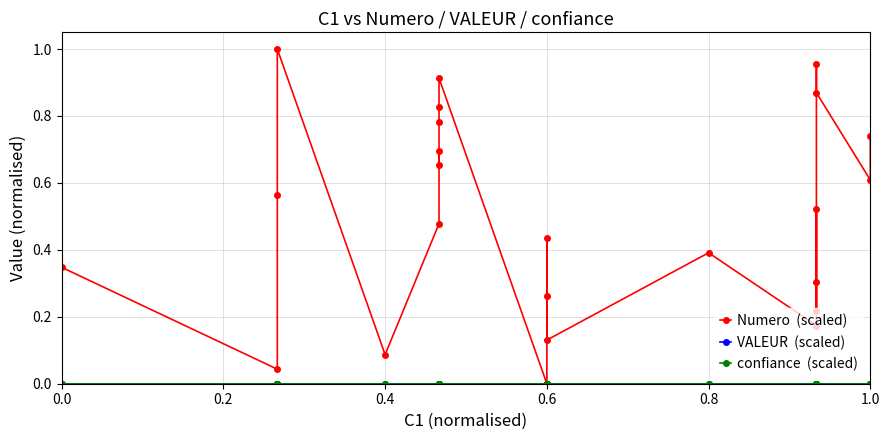

What is the label of the 13th point from the right?

0.6